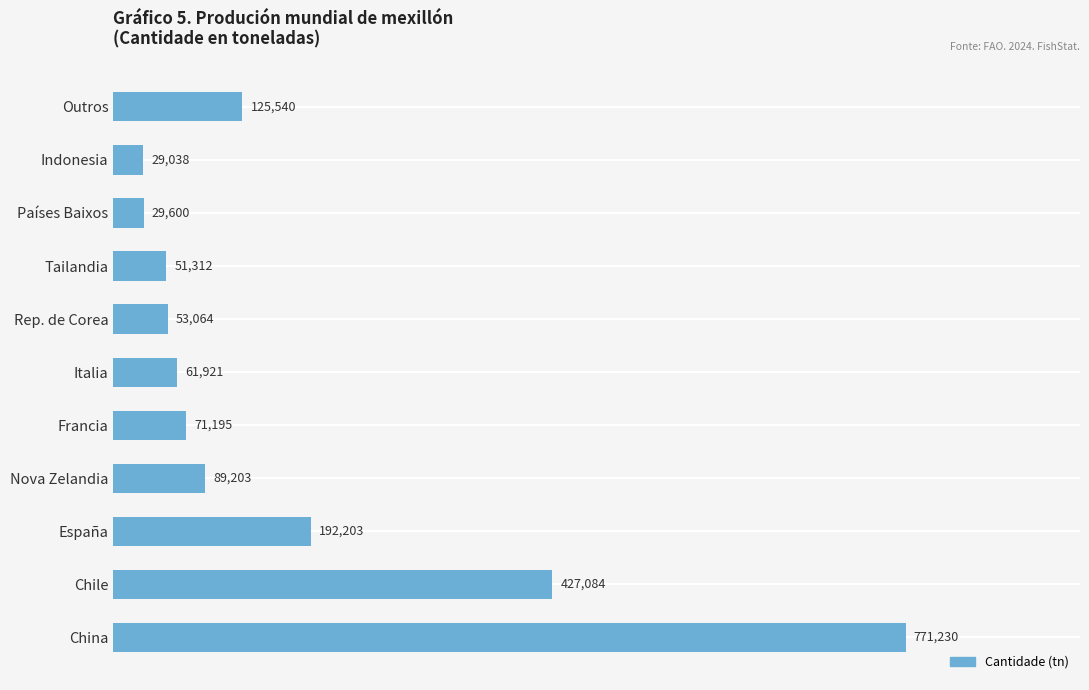

List the labels in order of value, largest first.

China, Chile, España, Outros, Nova Zelandia, Francia, Italia, Rep. de Corea, Tailandia, Países Baixos, Indonesia